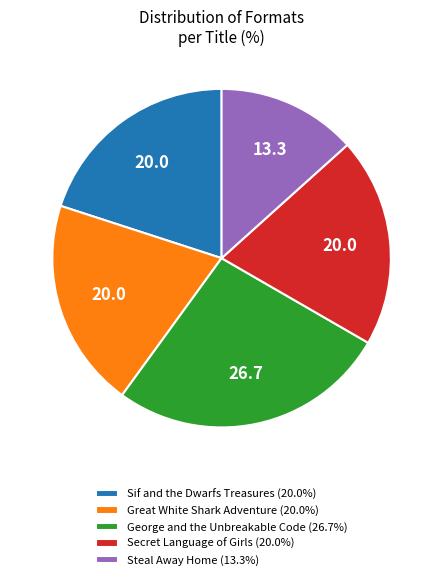

Is the sum of George and the Unbreakable Code (26.7%) and Great White Shark Adventure (20.0%) greater than half?

No